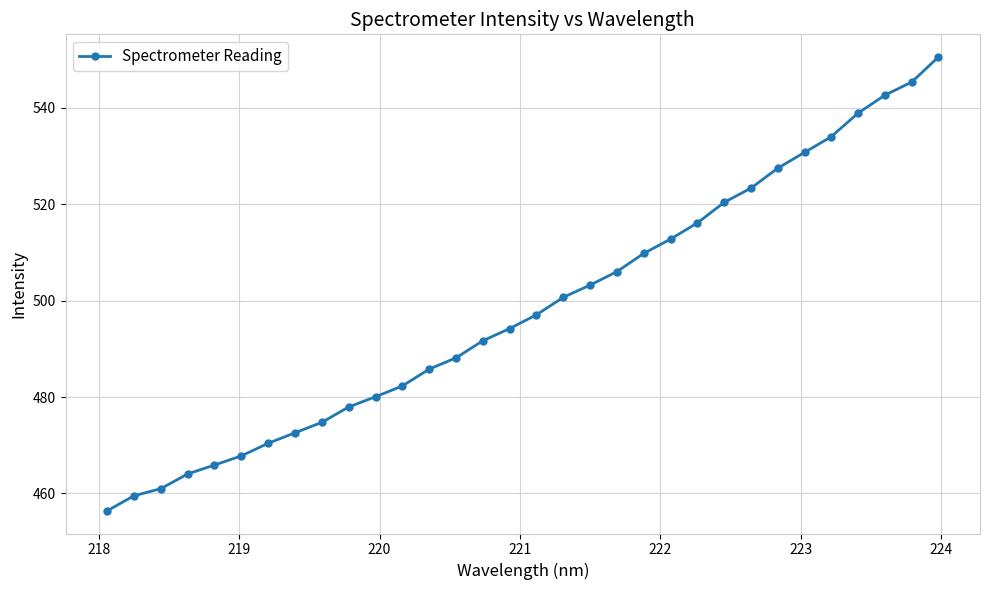

What is the maximum value shown in the chart?

550.6